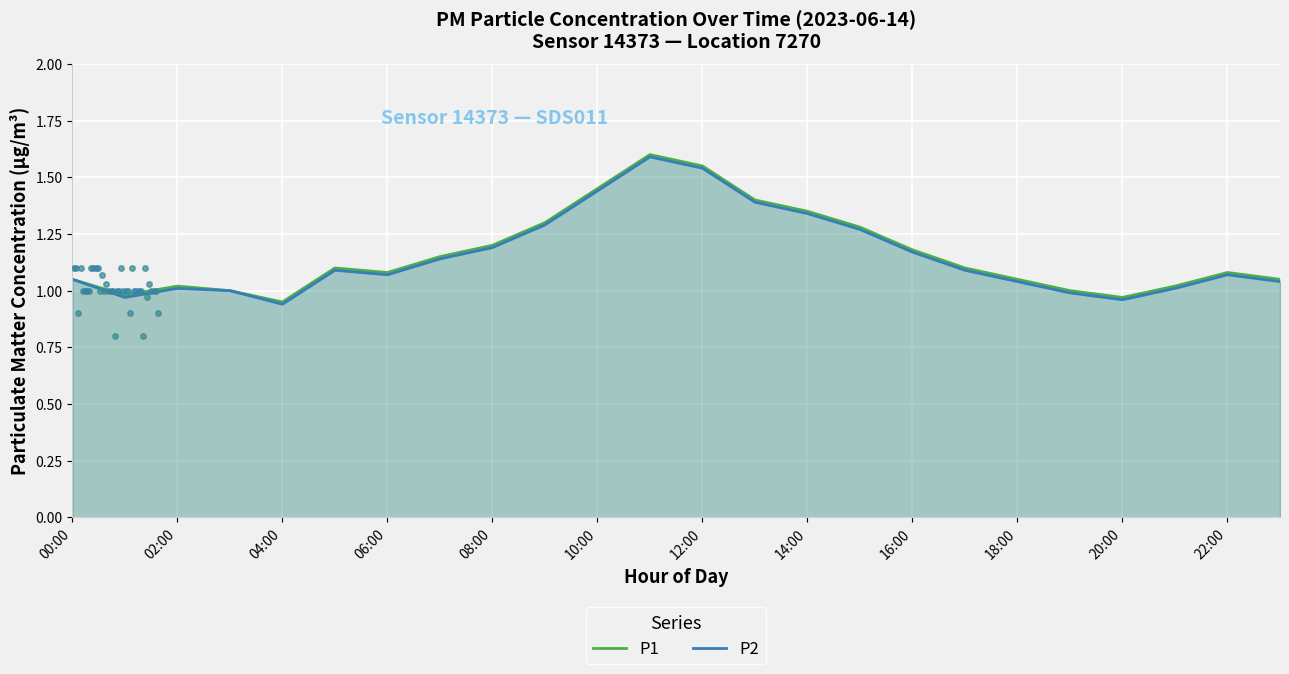

What are all the series names shown in the legend?

P1, P2